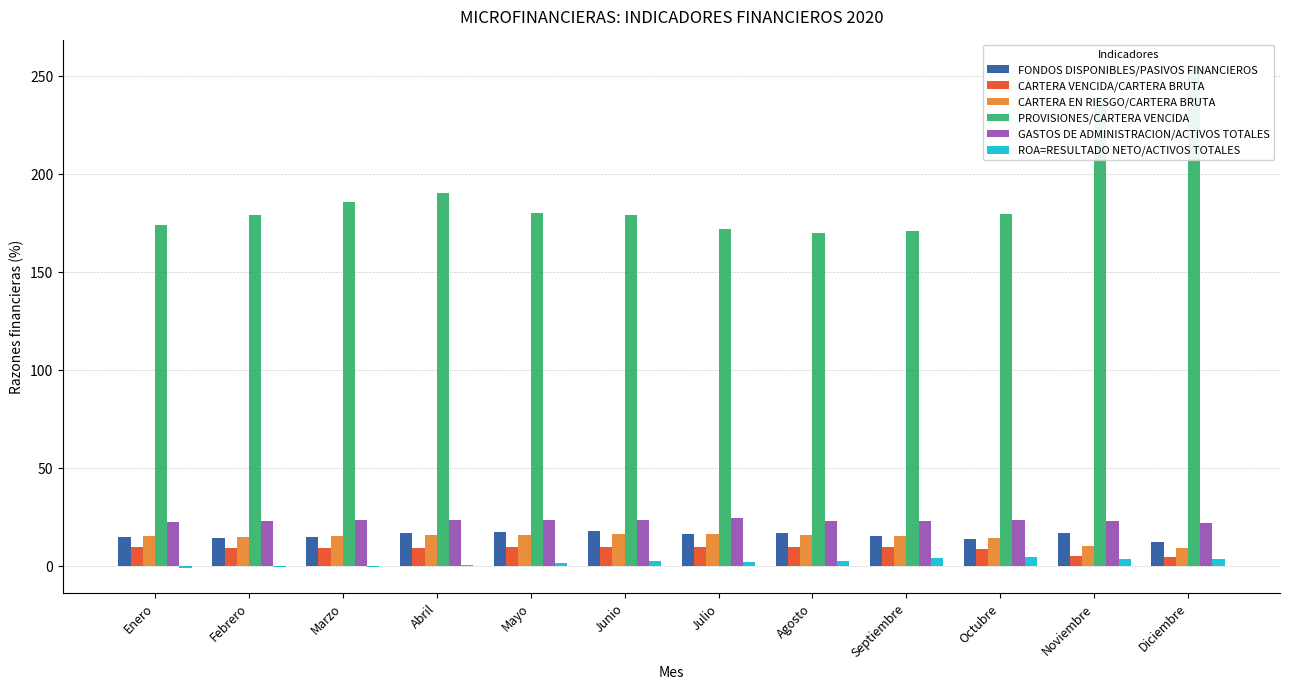

Reading left to right, list all the values displayed in this chart.

FONDOS DISPONIBLES/PASIVOS FINANCIEROS: 14.9	14.2	15.2	17.0	17.5	18.1	16.3	17.1	15.2	14.1	16.8	12.5
CARTERA VENCIDA/CARTERA BRUTA: 9.8	9.3	9.2	9.3	9.7	9.8	10.1	10.1	9.7	8.7	5.2	4.7
CARTERA EN RIESGO/CARTERA BRUTA: 15.6	15.1	15.4	15.7	16.1	16.4	16.6	16.0	15.2	14.3	10.5	9.5
PROVISIONES/CARTERA VENCIDA: 173.9	179.3	185.7	190.2	180.3	179.4	172.2	170.0	170.8	179.9	238.0	255.7
GASTOS DE ADMINISTRACION/ACTIVOS TOTALES: 22.8	23.0	23.4	23.7	23.5	23.4	24.5	23.3	23.3	23.5	23.1	22.1
ROA=RESULTADO NETO/ACTIVOS TOTALES: -1.0	-0.3	-0.2	0.6	1.9	2.8	2.1	3.0	4.3	4.8	3.8	3.7